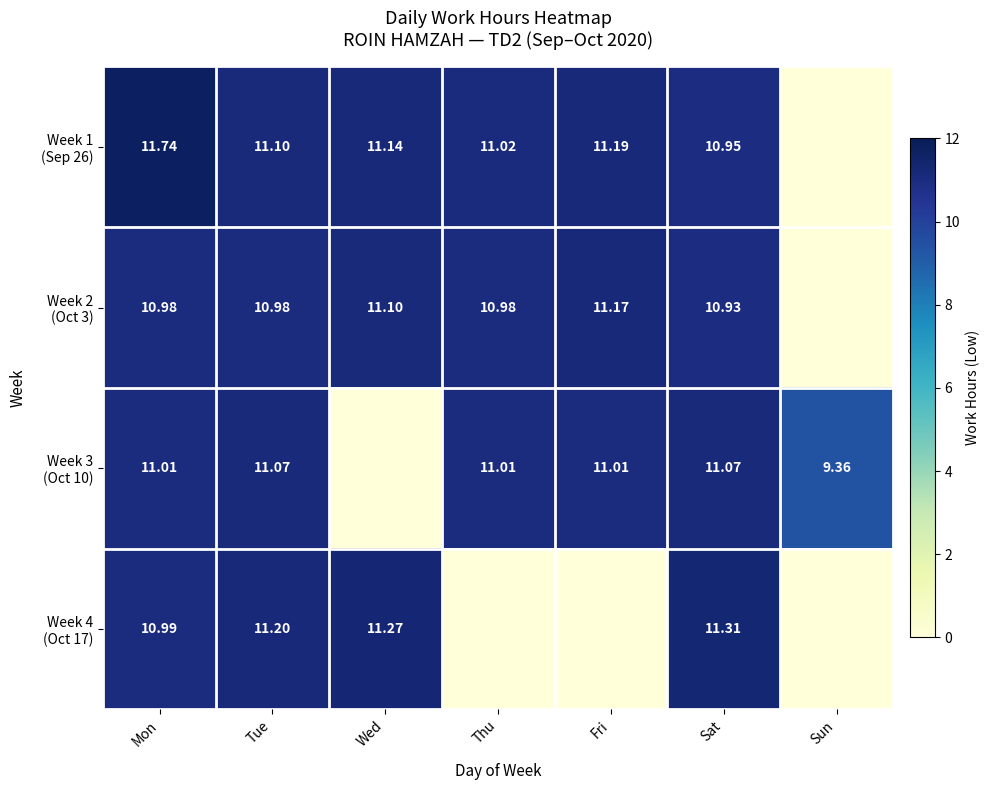

Which series has the widest spread of values?

Week 1 (Sep 26)